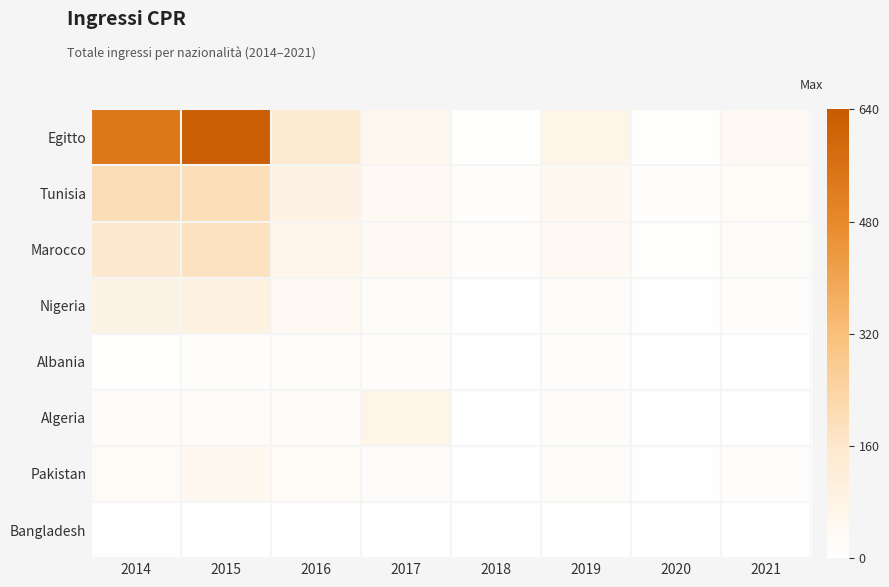

What is the spread (max minus min) of values at 2018?

10